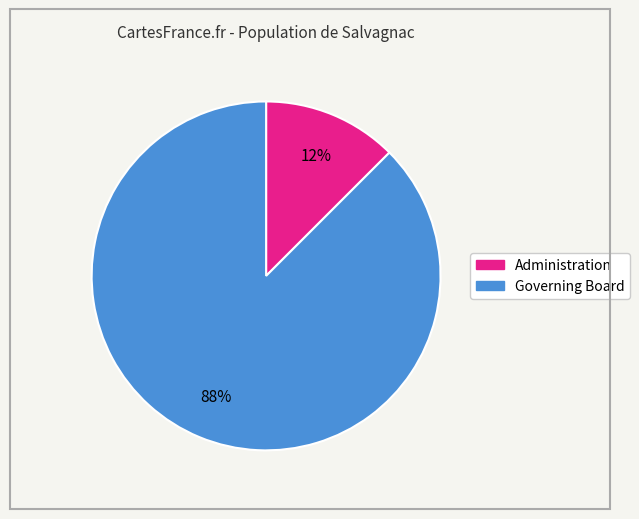

Is there a majority slice in this chart?

Yes